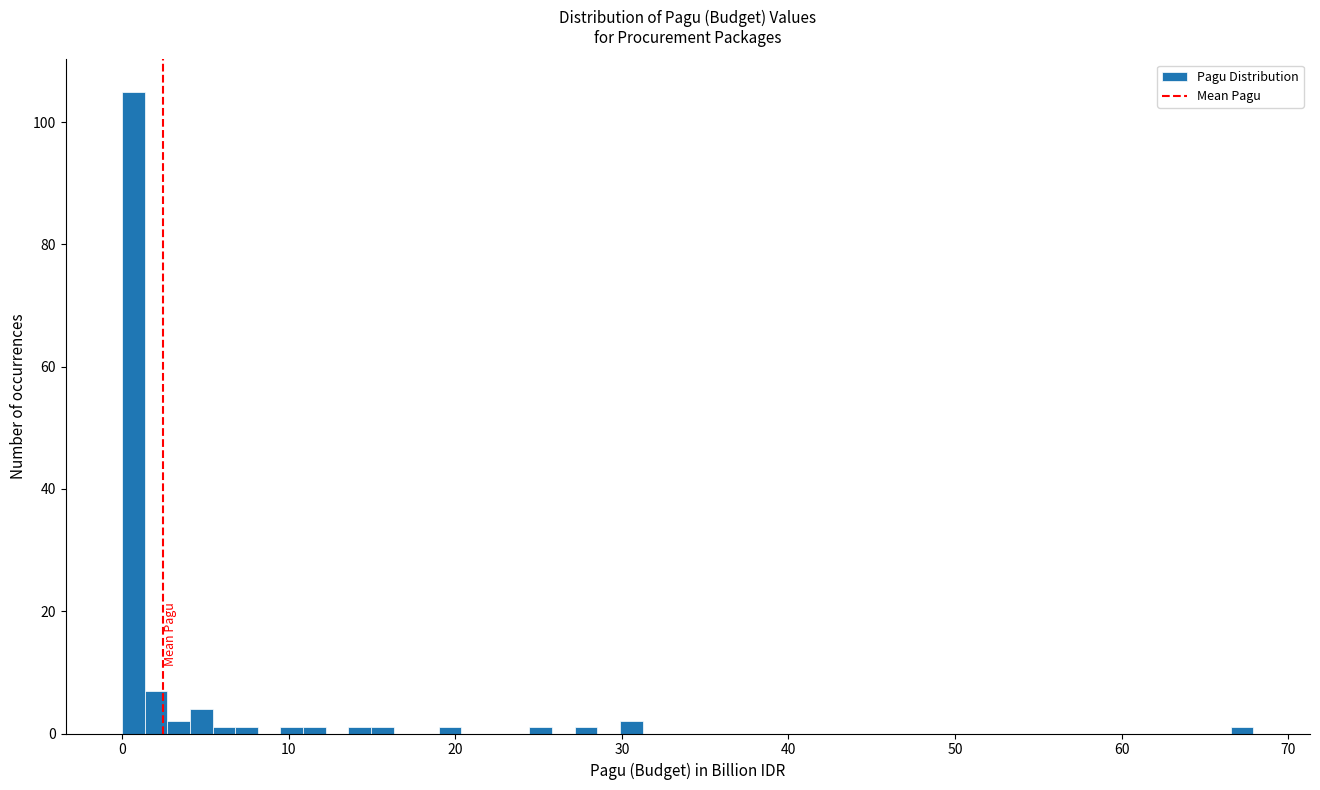

Read against the x-axis, roughly where is the centre of the tallest bar?

1